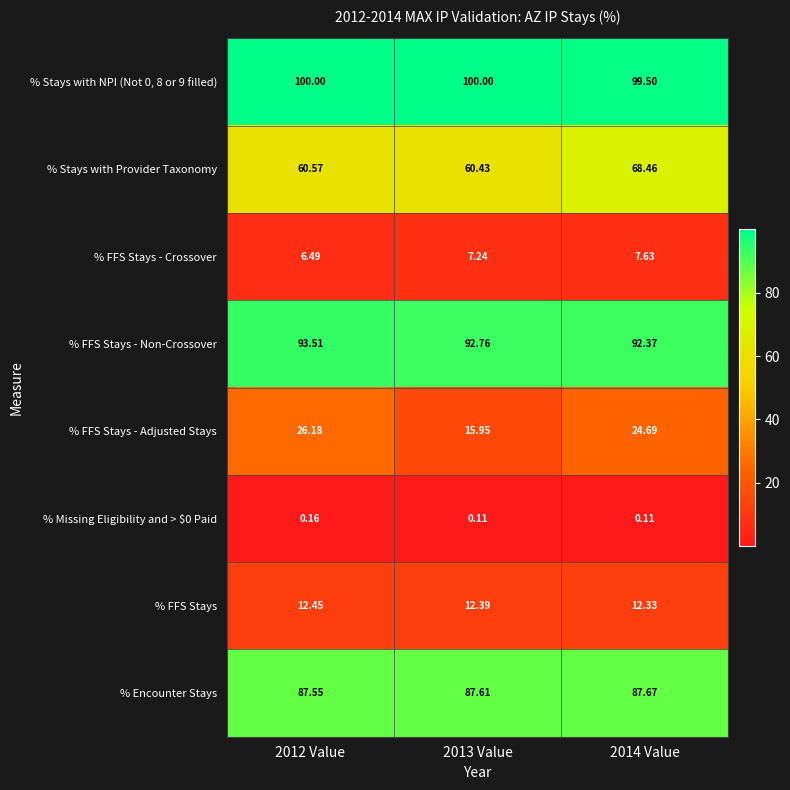

Which series has the widest spread of values?

% FFS Stays - Adjusted Stays